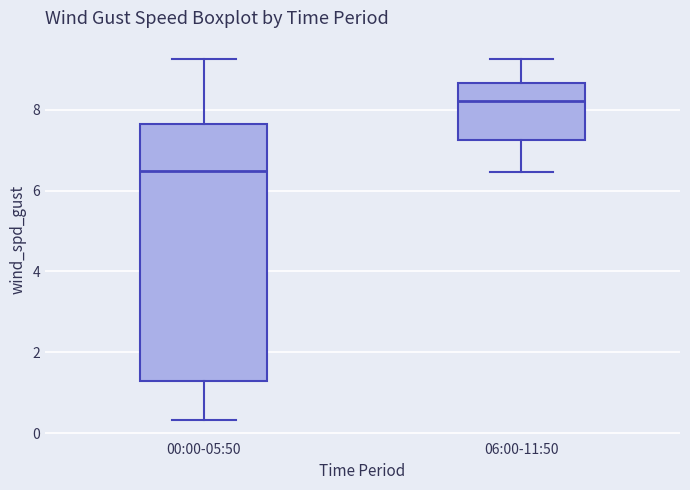

Reading left to right, transcribe this box plot: for each box, give where its median line is, the range the box spans, and where its two whiskers end, as read against the y-axis. The values are not printed on the chart, so give them approximately, as read against the axis.

00:00-05:50: median 6.4, box 1.2 to 7.6, whiskers 0.4 to 9.2
06:00-11:50: median 8.2, box 7.2 to 8.6, whiskers 6.4 to 9.2